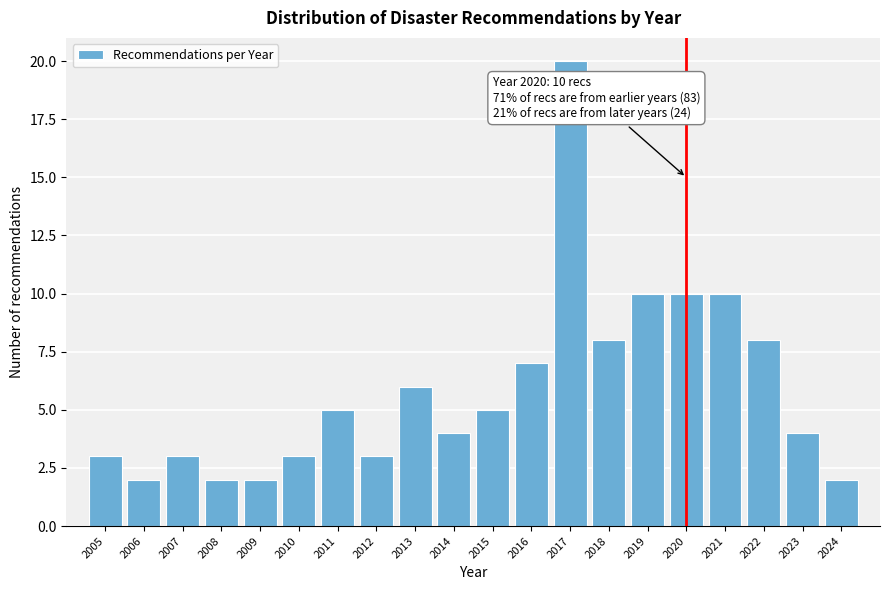

Reading right to left, what are all the values shown in this chart?

2024=2	2023=4	2022=8	2021=10	2020=10	2019=10	2018=8	2017=20	2016=7	2015=5	2014=4	2013=6	2012=3	2011=5	2010=3	2009=2	2008=2	2007=3	2006=2	2005=3